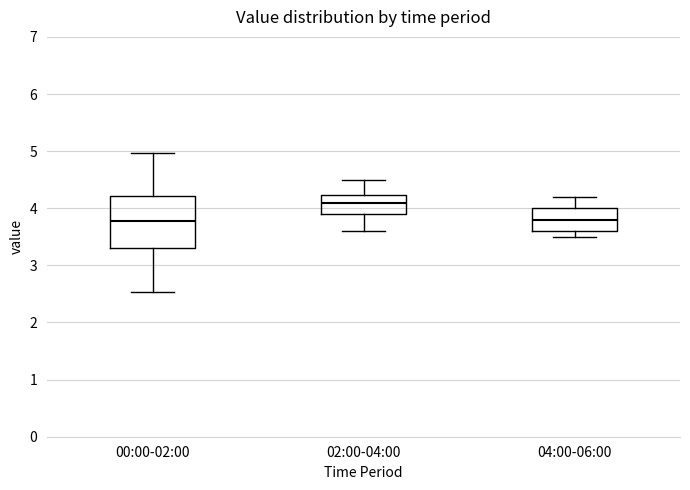

Comparing the boxes themselves (not the whiskers), which one is the tallest?

00:00-02:00